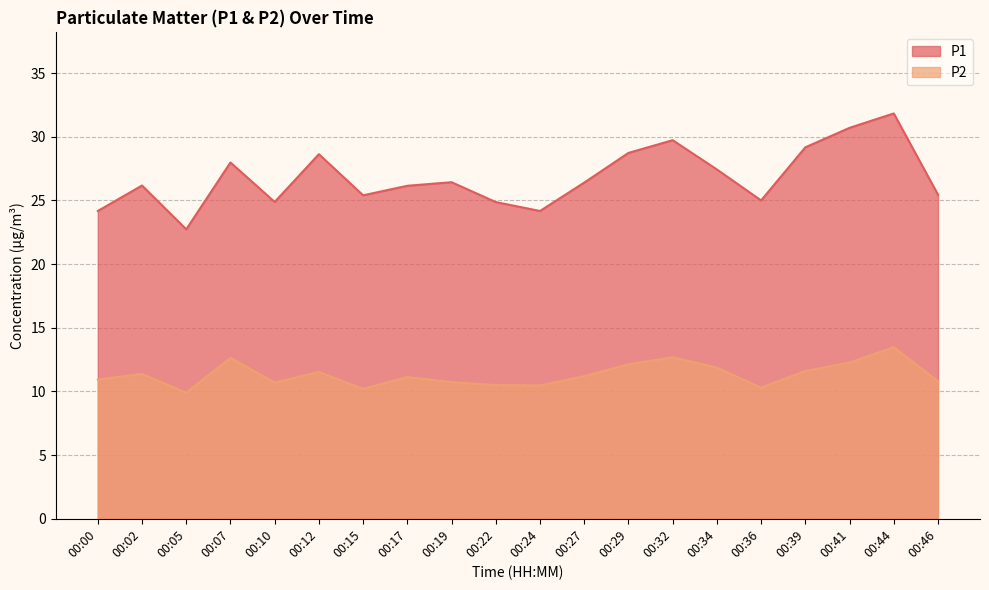

Which series has the largest total across all categories?

P1